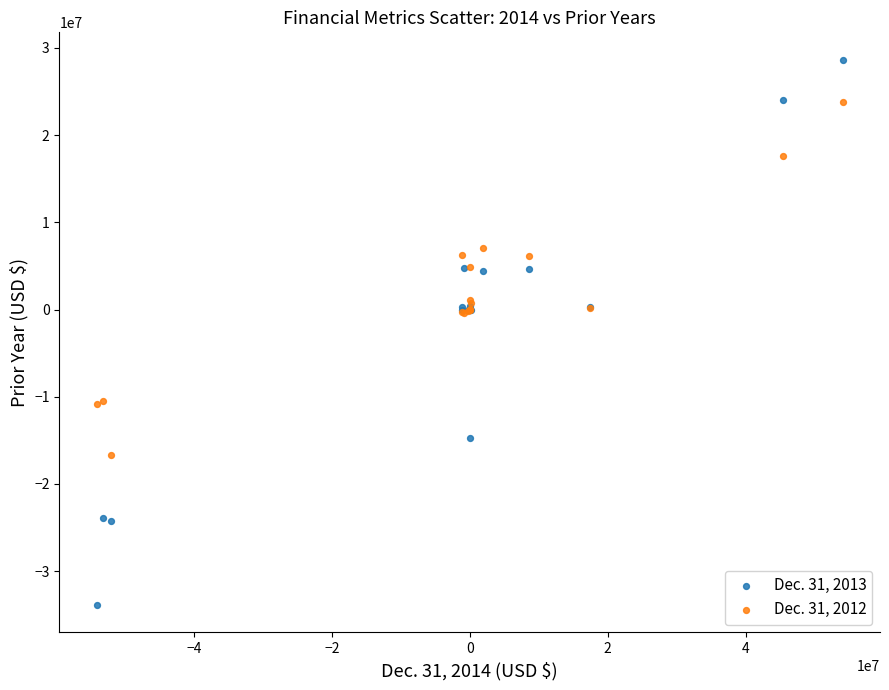

Which series contains the highest Y value?

Dec. 31, 2013